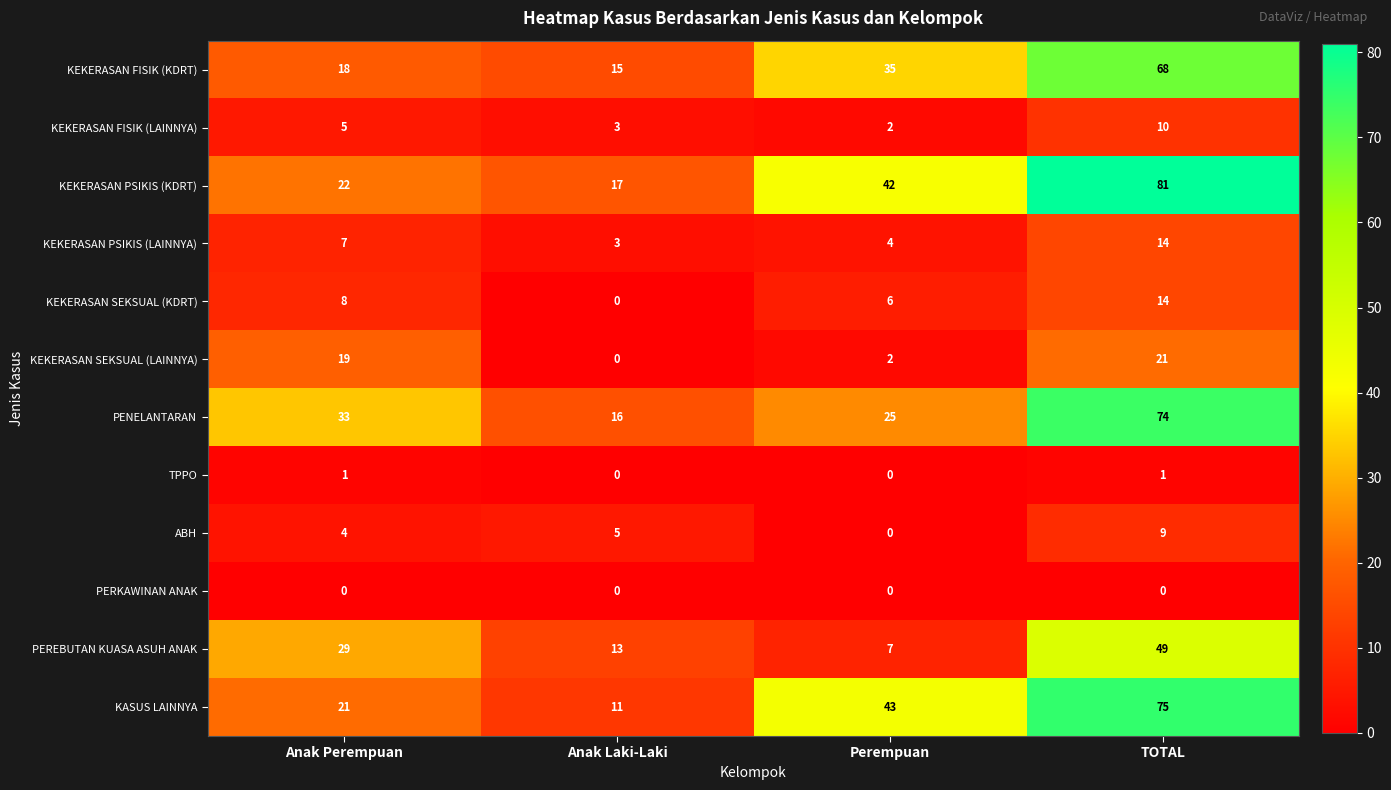

Between Anak Perempuan and TOTAL, which series saw the biggest shift?

KEKERASAN PSIKIS (KDRT)